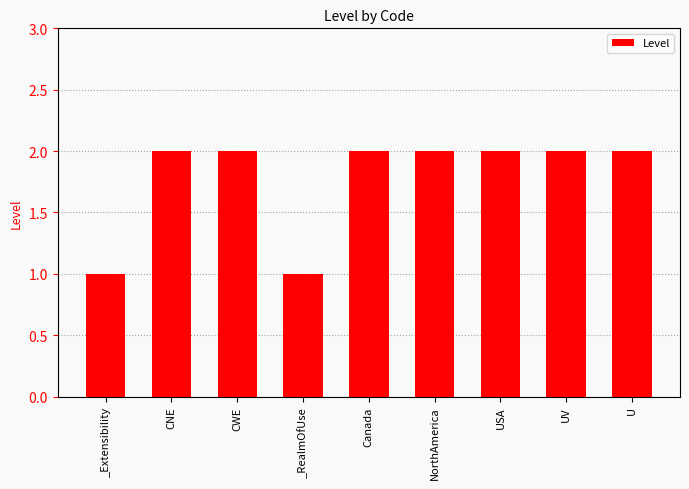

What is the maximum value shown in the chart?

2